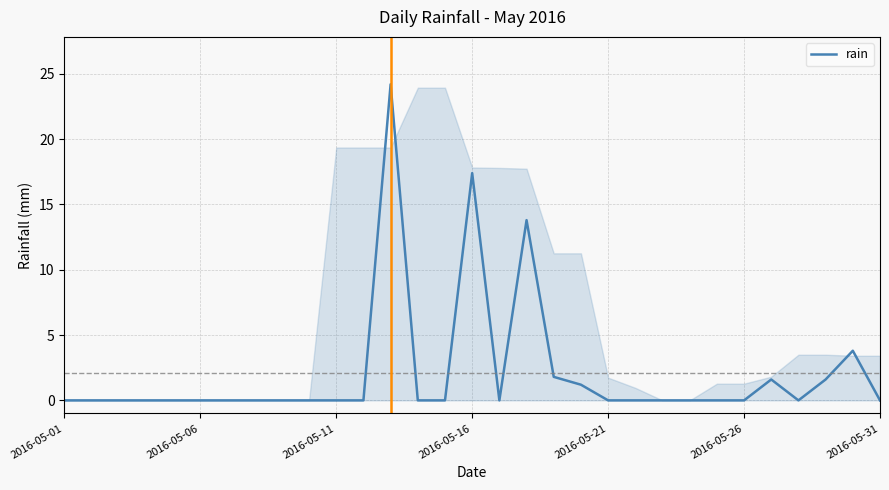

What is the difference between the maximum and minimum values?

24.2